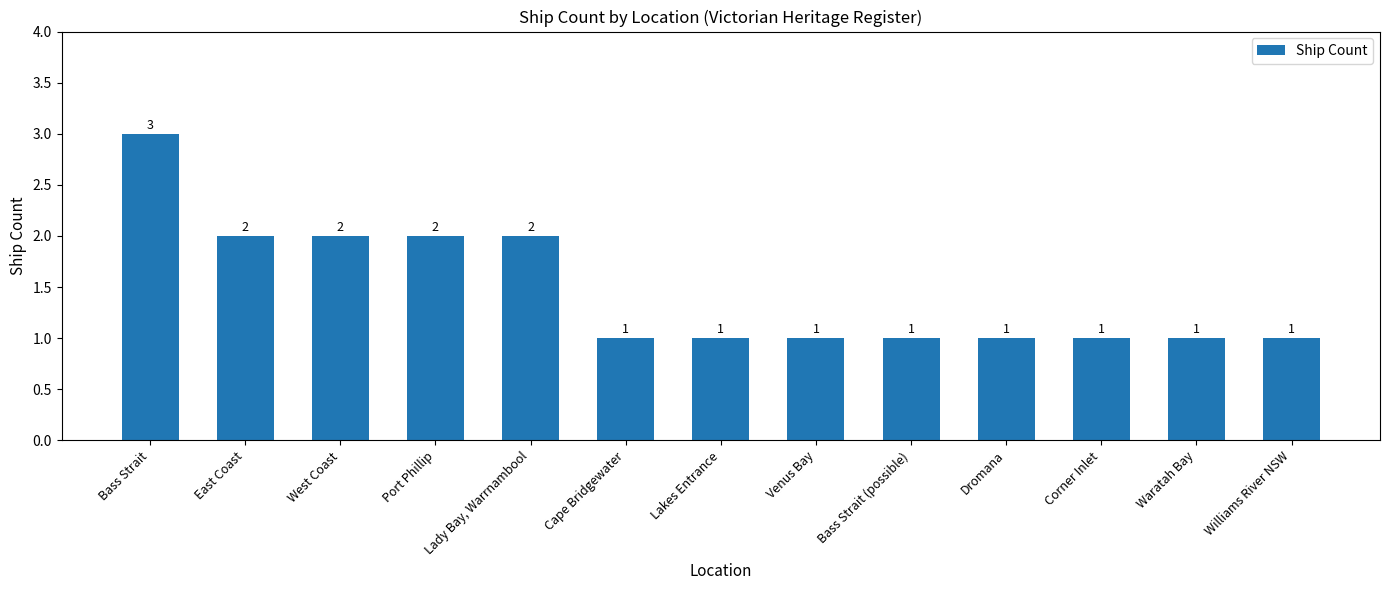

Reading left to right, extract all data points from this chart.

3	2	2	2	2	1	1	1	1	1	1	1	1